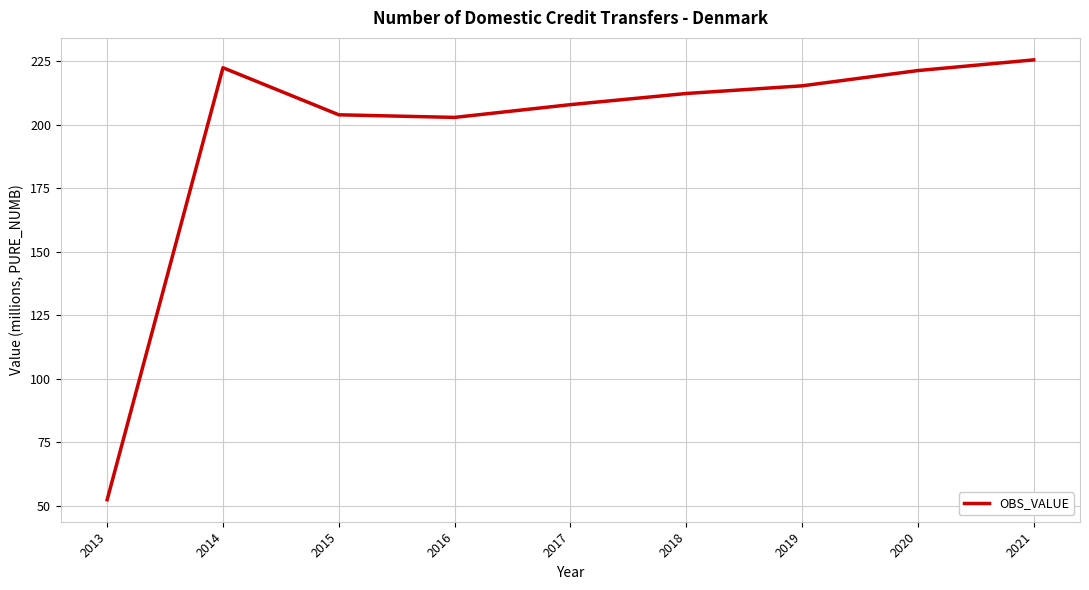

What is the average value?

196.1